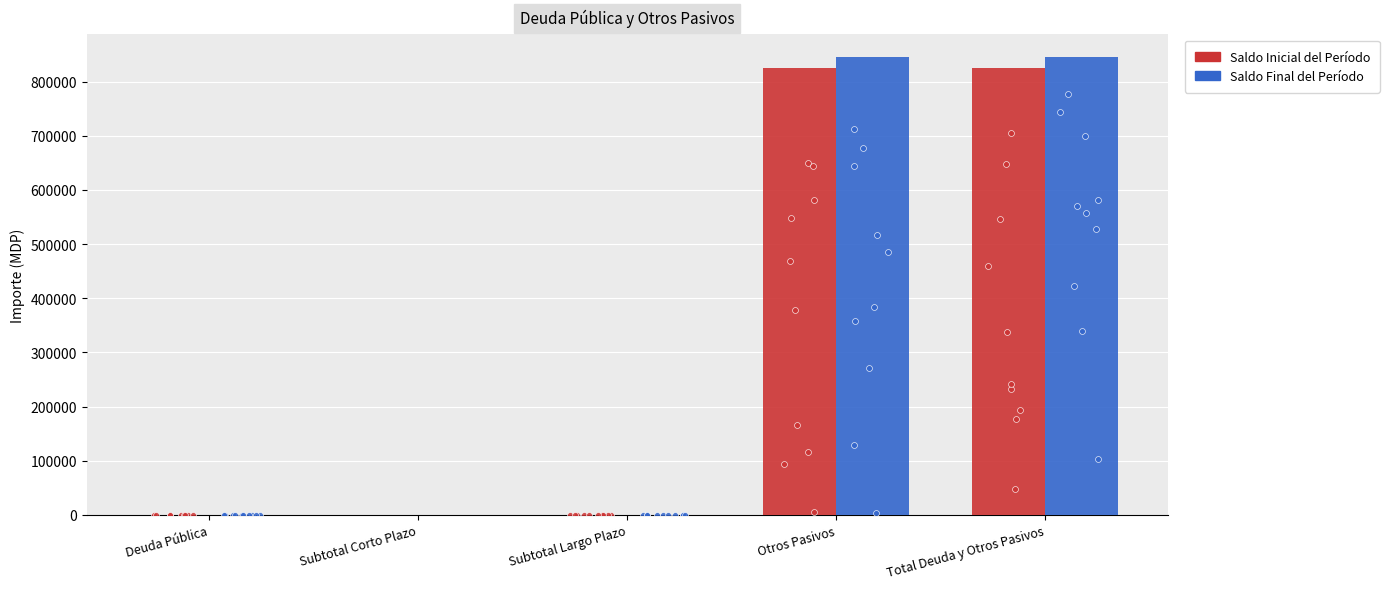

At which category is the sum across all series the highest?

Total Deuda y Otros Pasivos